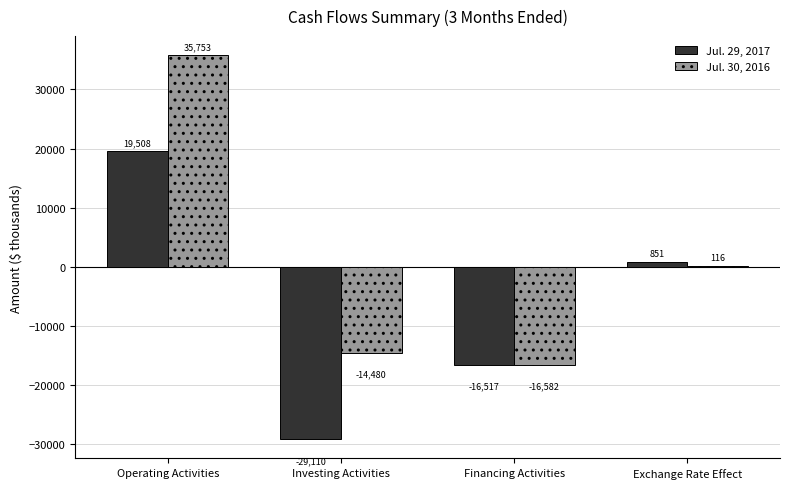

What is the sum of all Jul. 29, 2017 values?

-25268